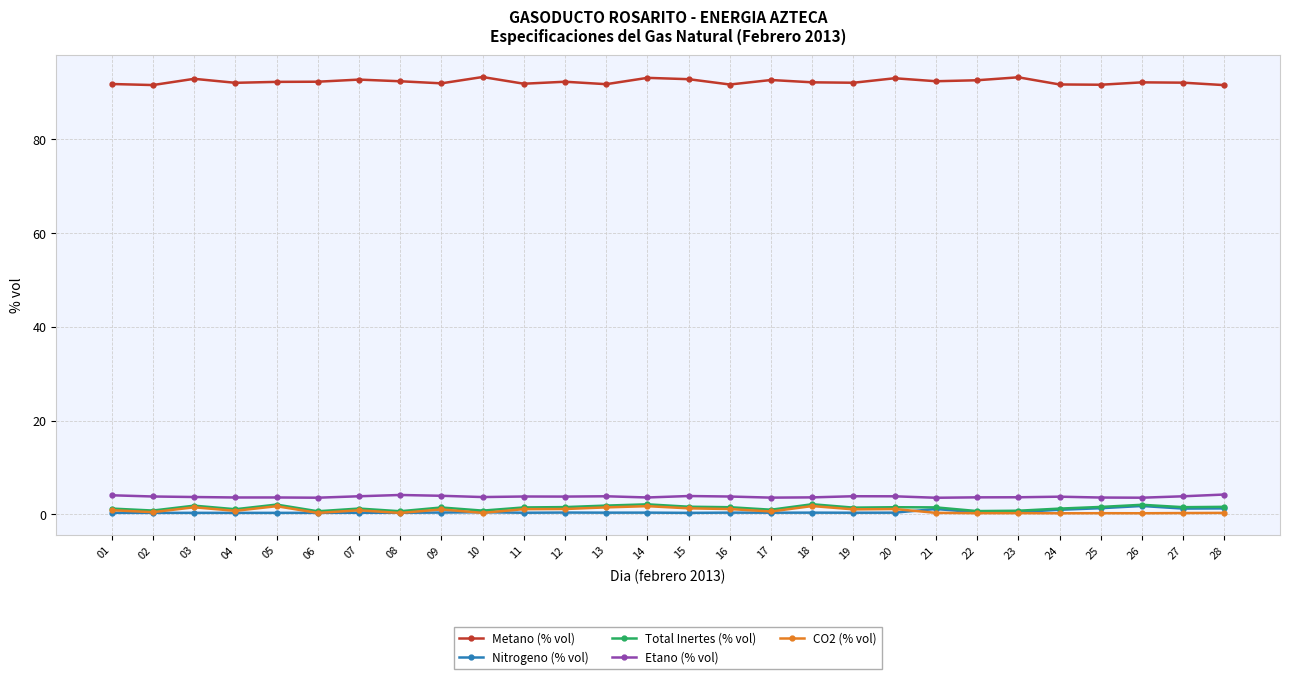

What is the value of the CO2 (% vol) point at the 28th from the left?

0.3